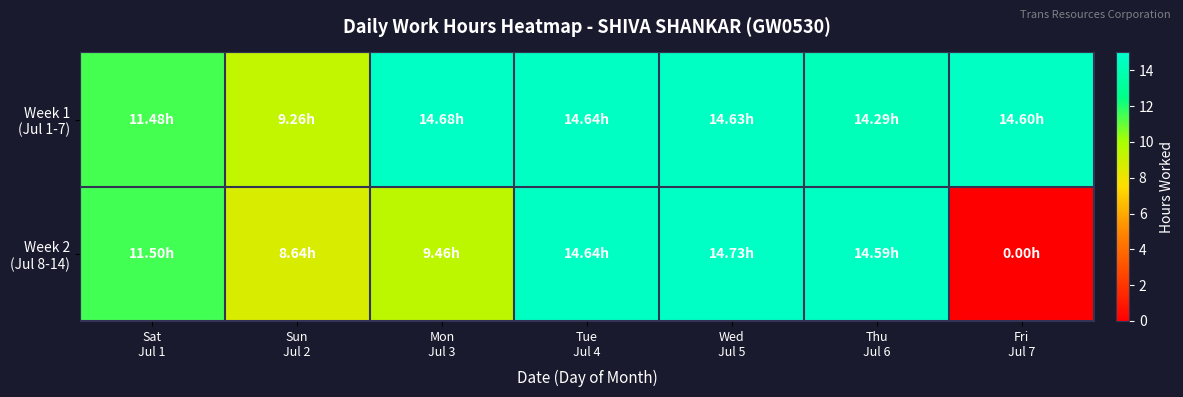

Which series changed the most between Mon Jul 3 and Thu Jul 6?

Week 2 (Jul 8-14)